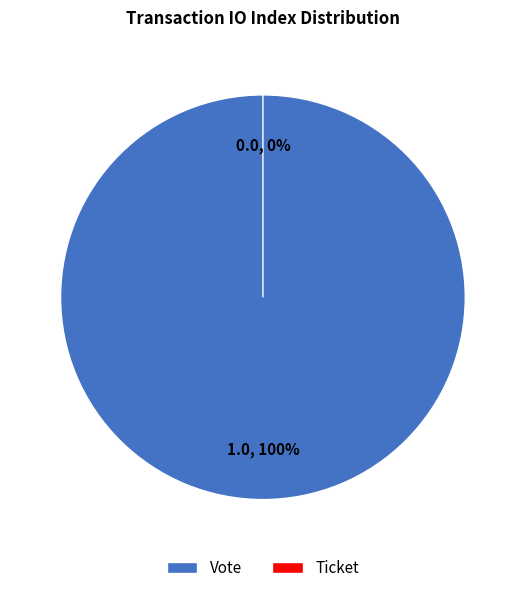

To the nearest percent, what percentage of the pie is Vote?

100%